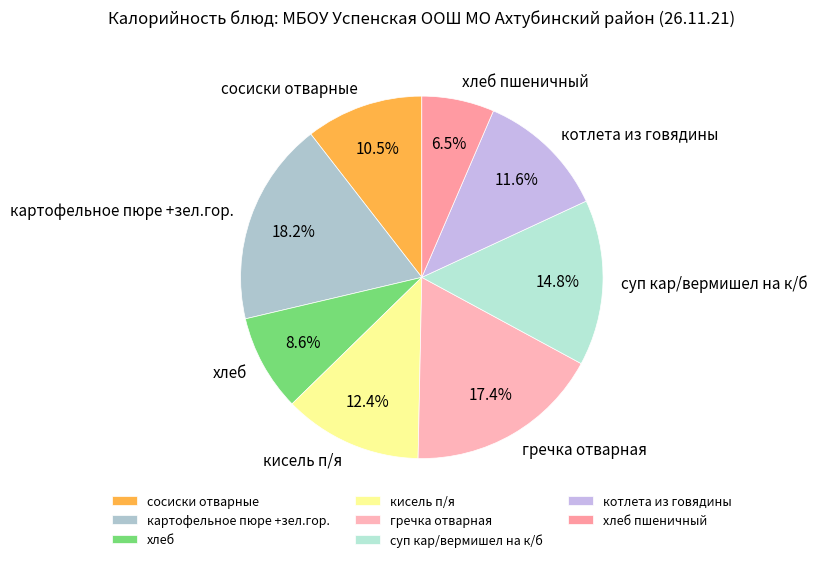

Does сосиски отварные account for over 50% of the chart?

No